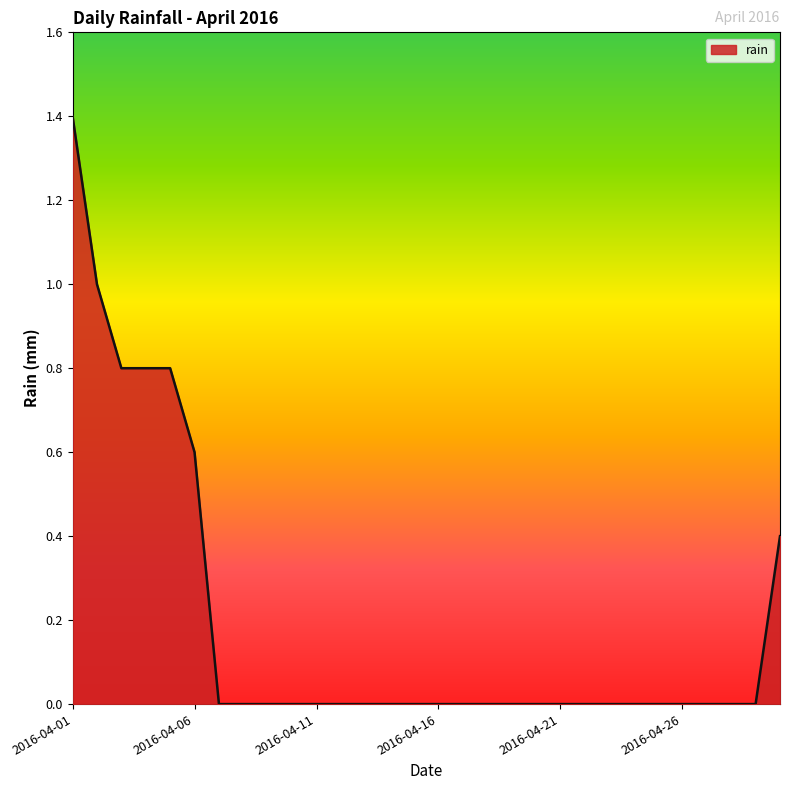

What is the maximum value shown in the chart?

1.4